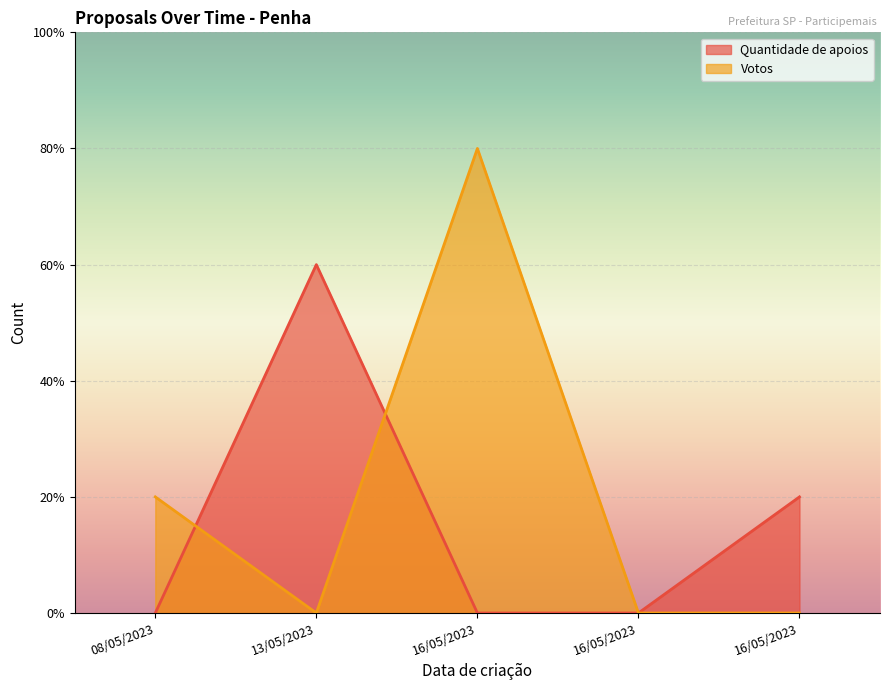

What is the label of the 5th point from the right?

08/05/2023